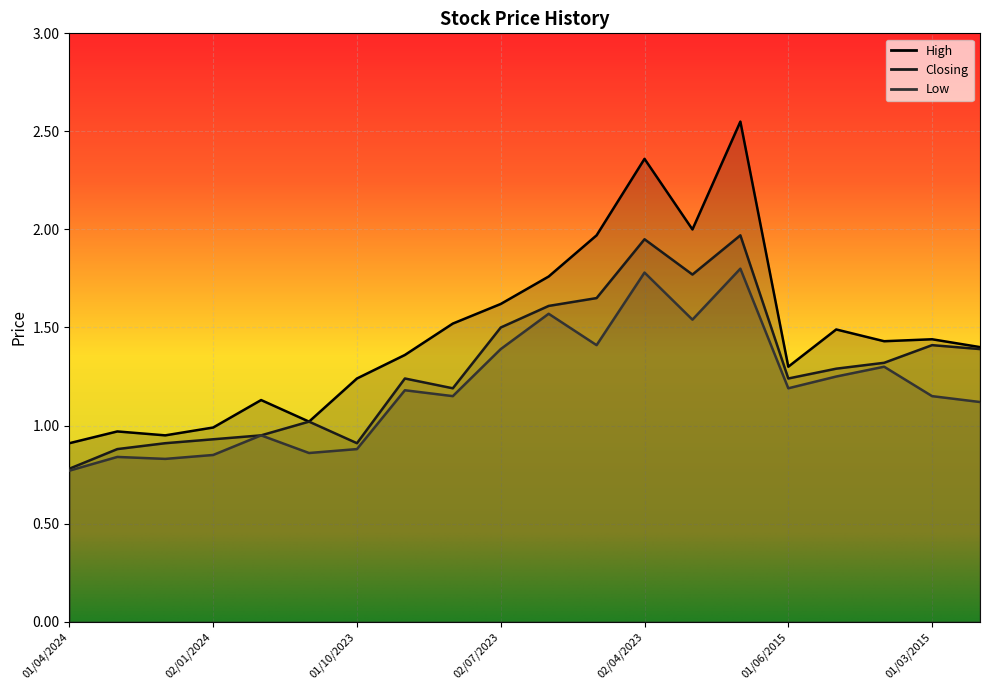

Which series has the largest total across all categories?

High